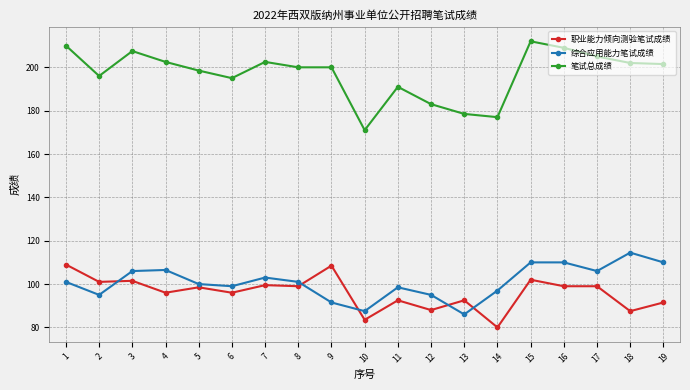

What is the total value across all series at 10?

342.0